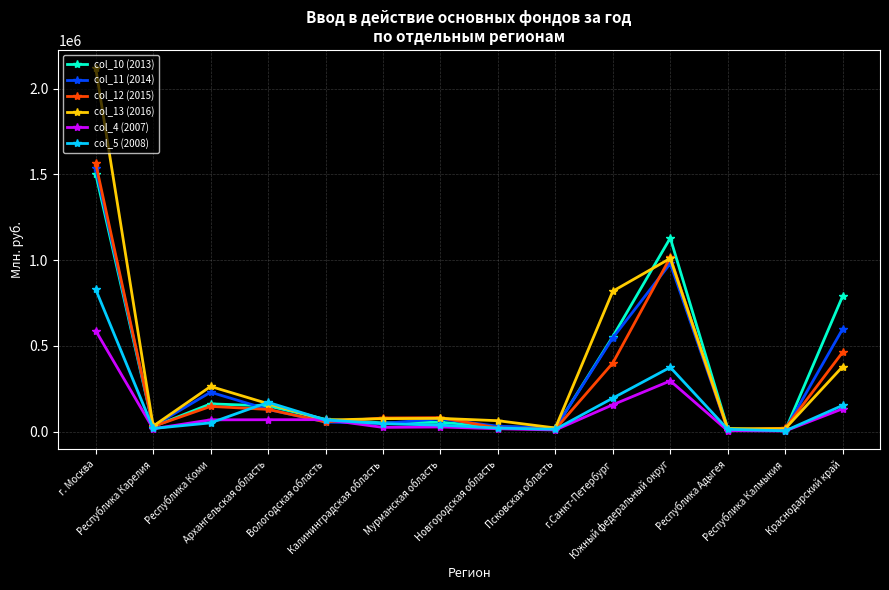

Which series has the widest spread of values?

col_13 (2016)